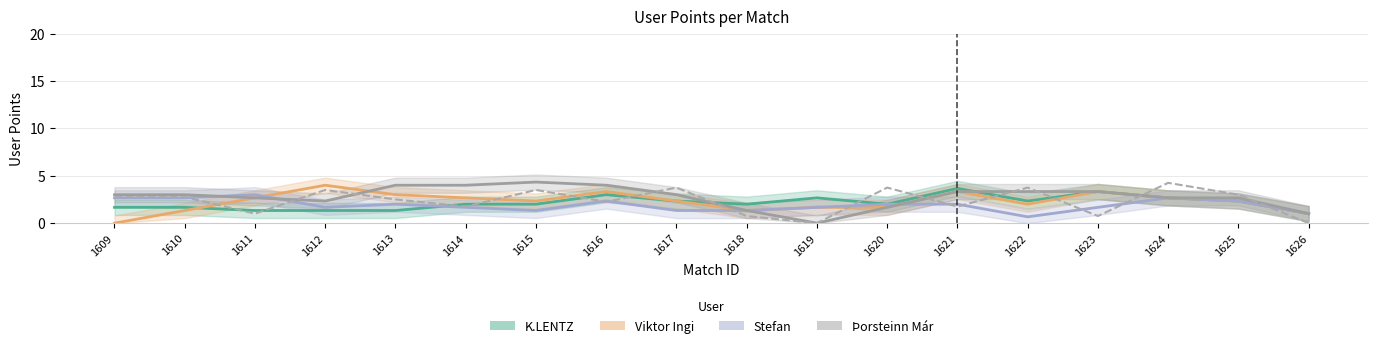

How many interior local peaks (higher than both neighbors) does the data have?

6